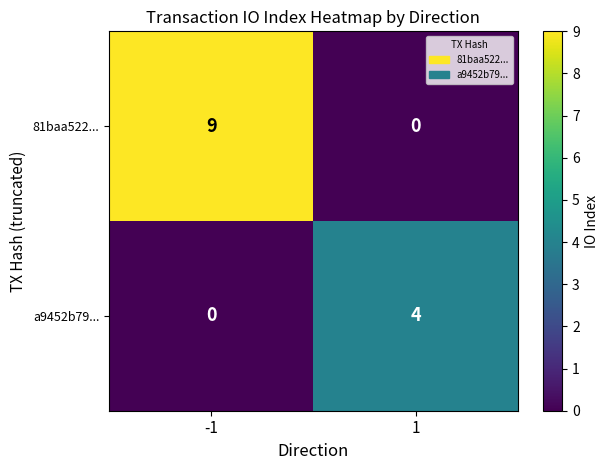

What is the sum of the 81baa522... values at 1 and -1?

9